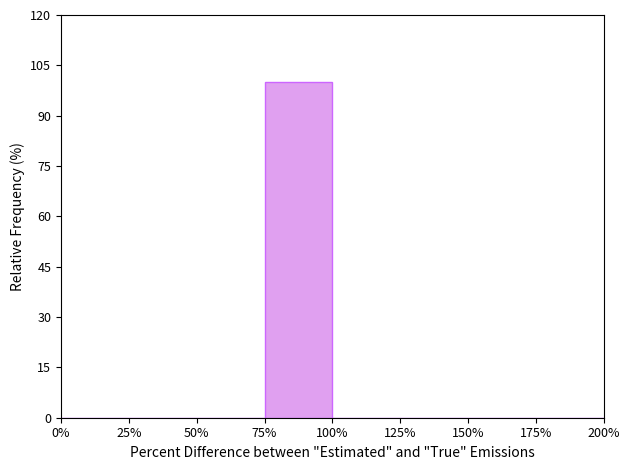

Reading left to right, list every bar in this chart as the range it spans on the x-axis followed by its height. The values are not printed on the chart, so give them approximately, as read against the axis.

0% to 25%: 0
25% to 50%: 0
50% to 75%: 0
75% to 100%: 100
100% to 125%: 0
125% to 150%: 0
150% to 175%: 0
175% to 200%: 0